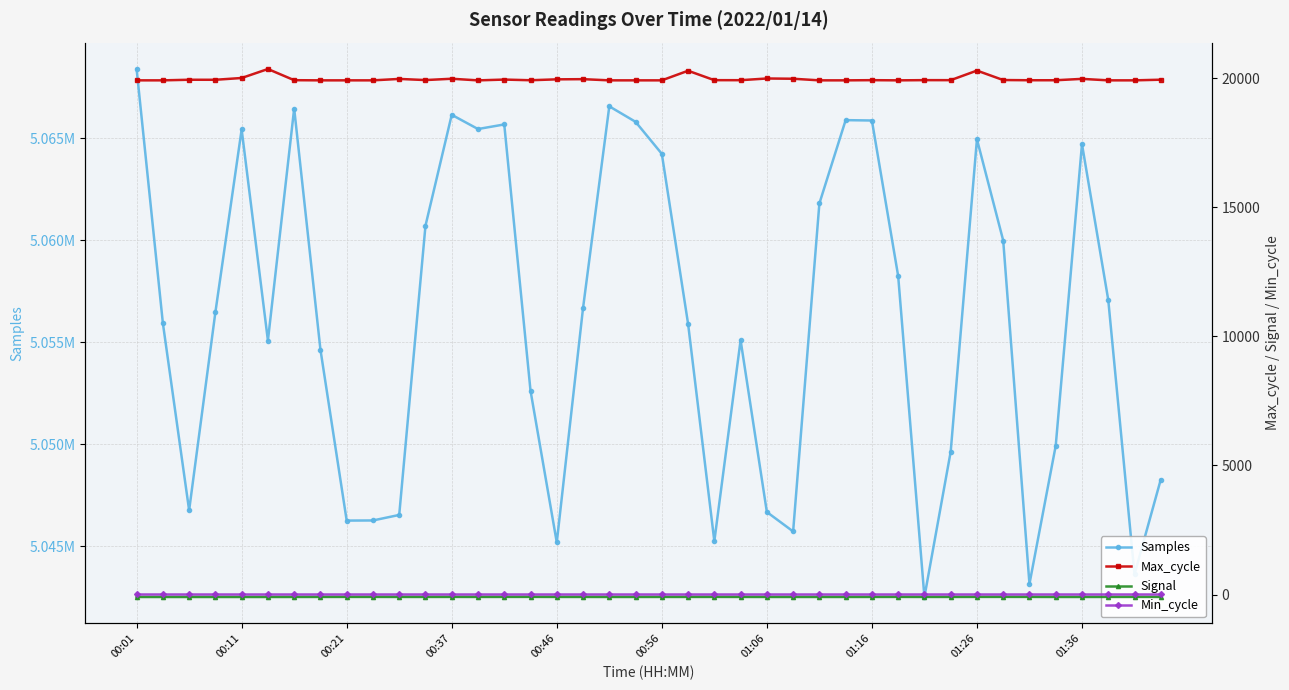

What is the average value of the Max_cycle series?

19971